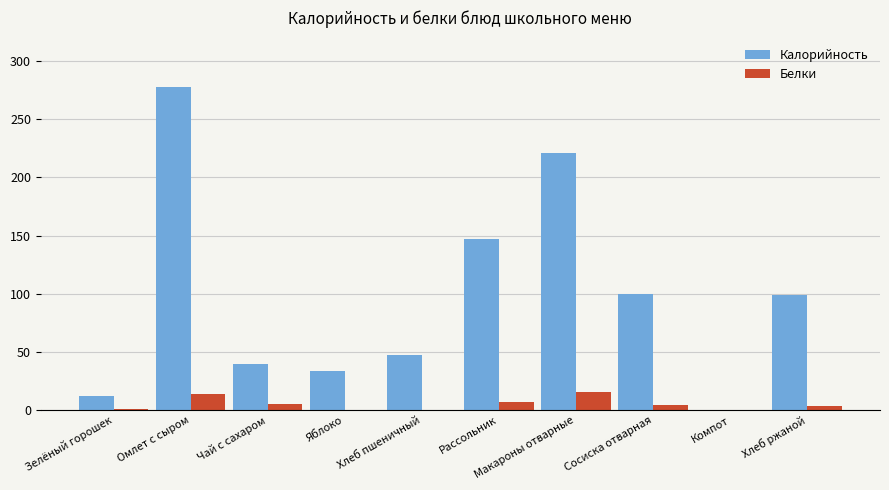

At which category is the sum across all series the highest?

Омлет с сыром